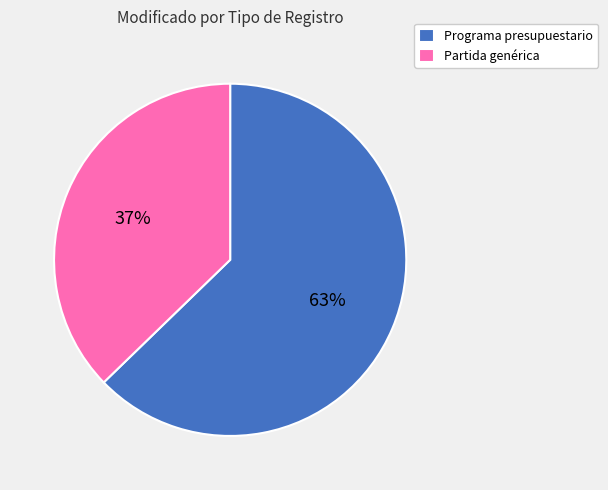

To the nearest percent, what portion does Programa presupuestario represent?

63%